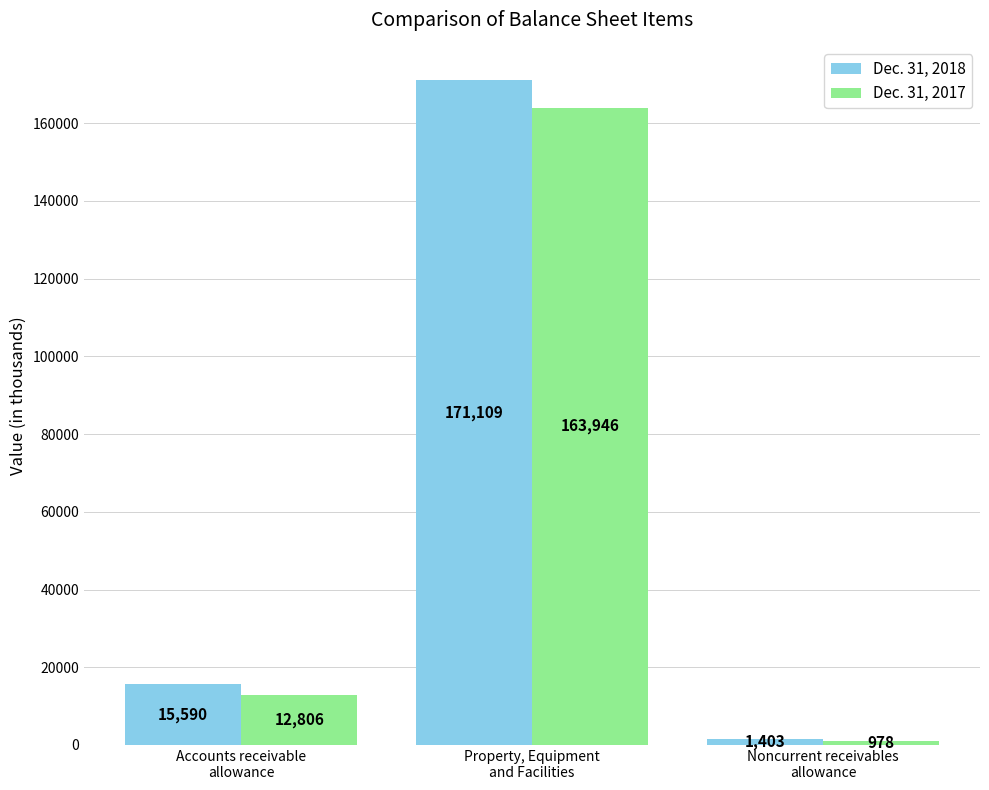

What is the difference between the Dec. 31, 2017 values at Accounts receivable
allowance and Noncurrent receivables
allowance?

11828